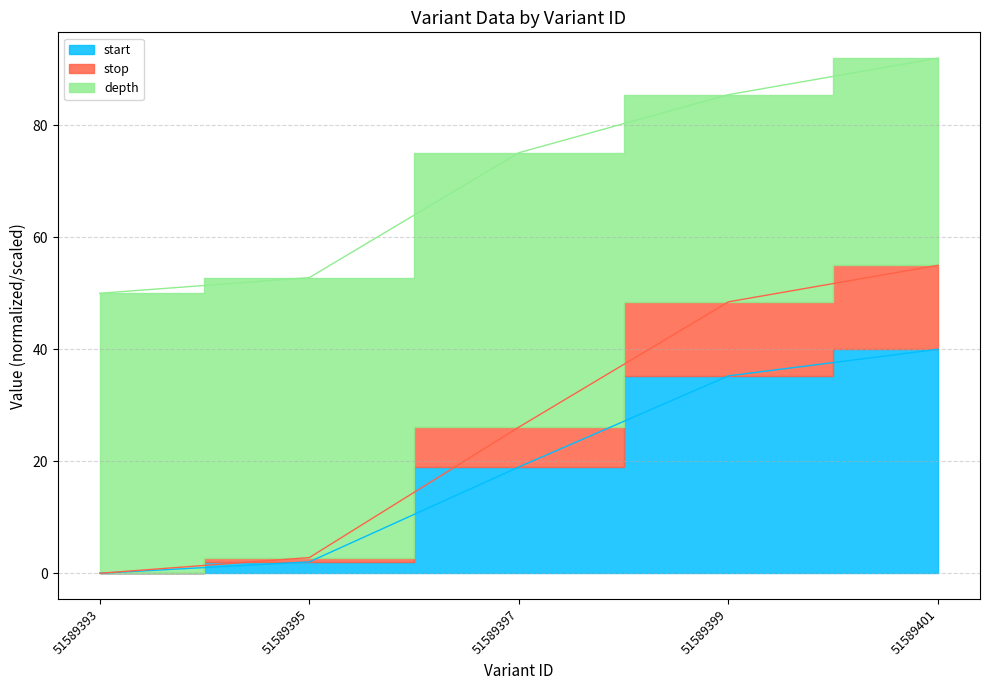

Rank the categories by start value from highest to lowest.

51589401, 51589399, 51589397, 51589395, 51589393